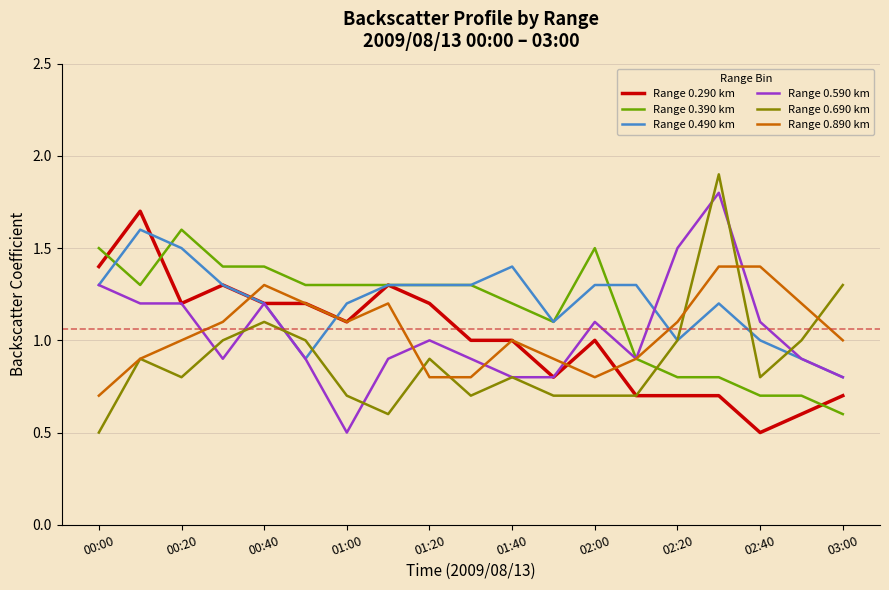

What is the greatest value displayed?

1.9